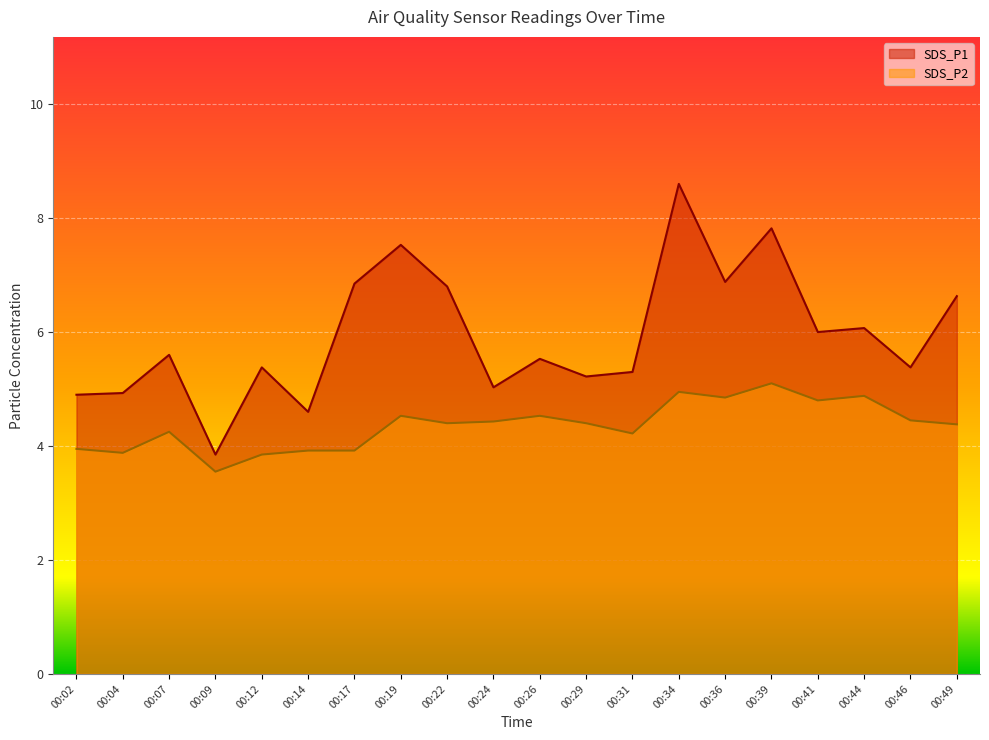

Rank the series by their average value, from lowest to highest.

SDS_P2, SDS_P1